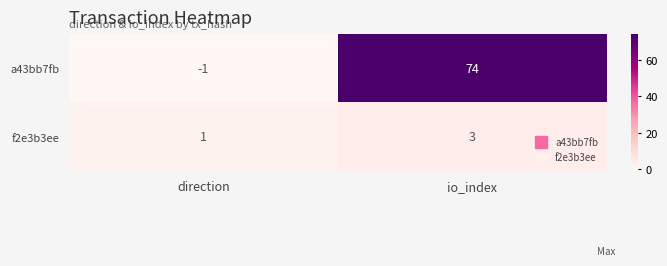

Which series changed the most between direction and io_index?

a43bb7fb